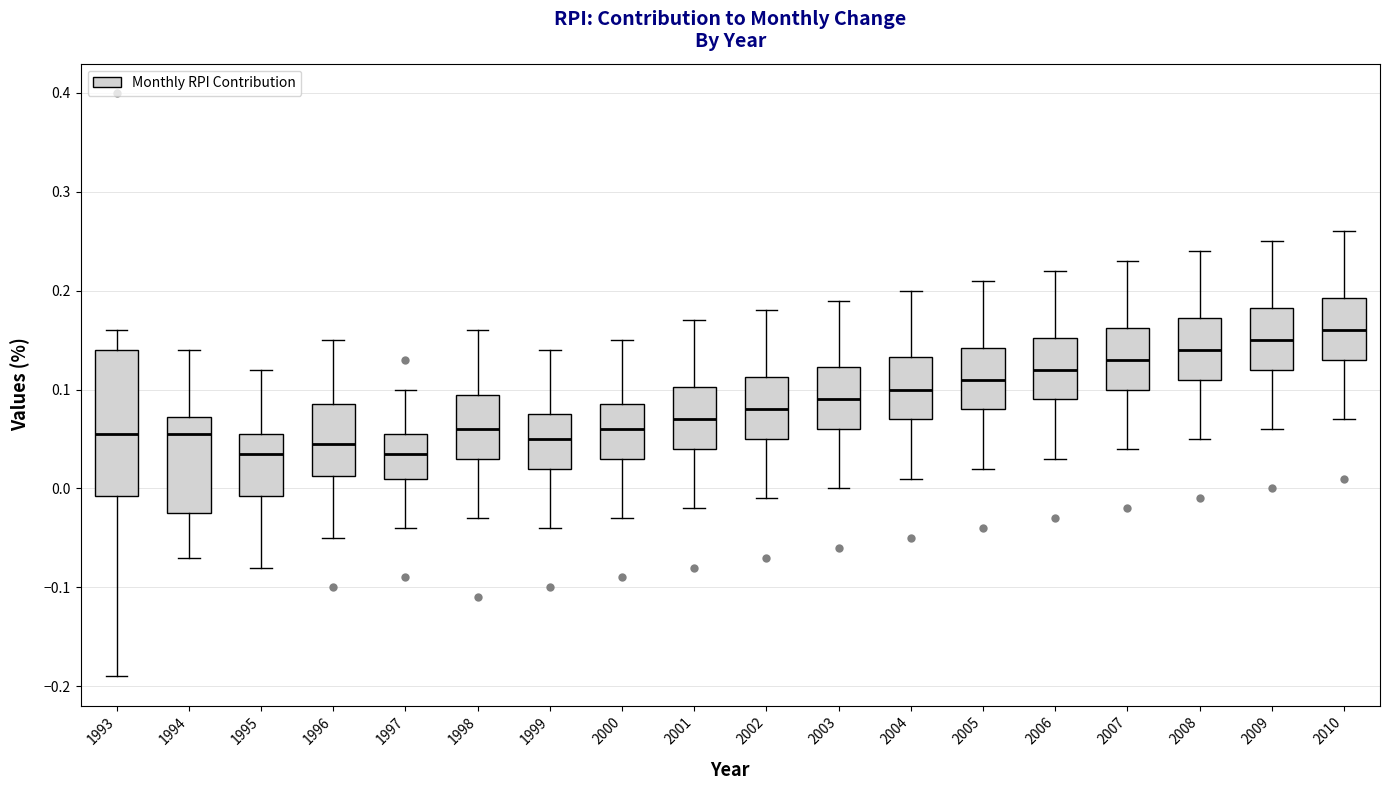

Which box's median line is the highest?

2010